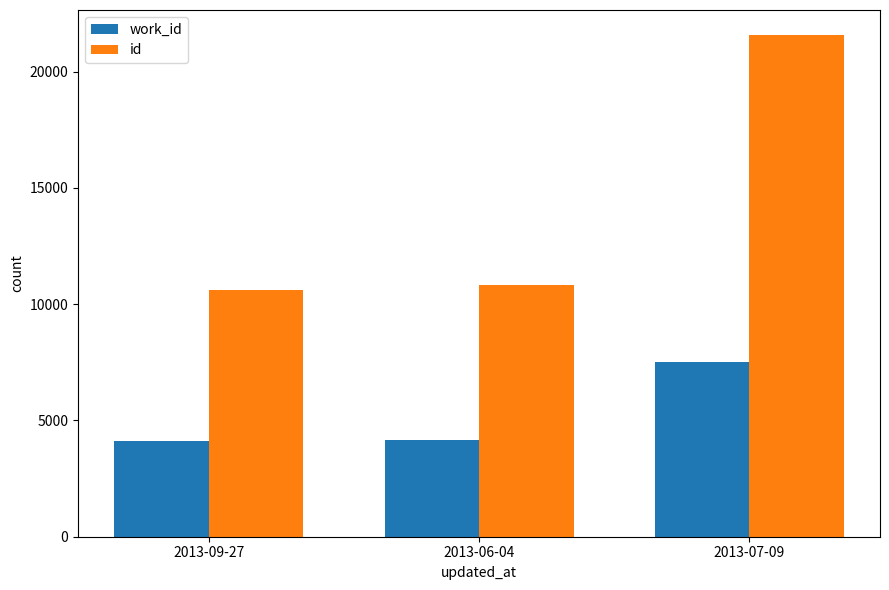

At which category is the sum across all series the highest?

2013-07-09